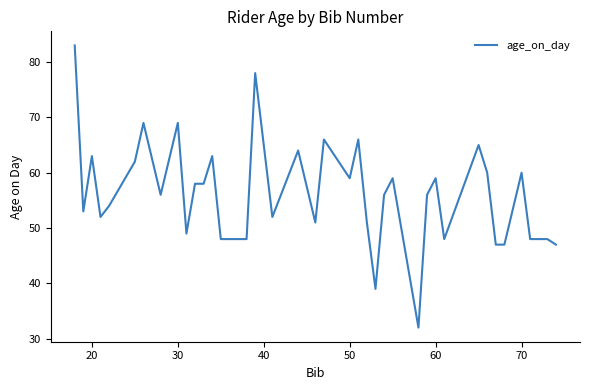

What is the smallest value displayed?

32